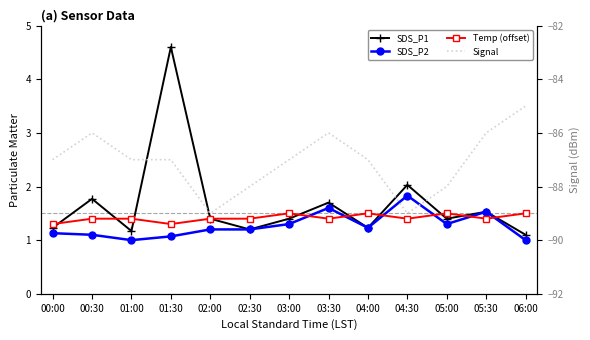

What is the difference between the second highest and minimum values in the Signal series?

3.0